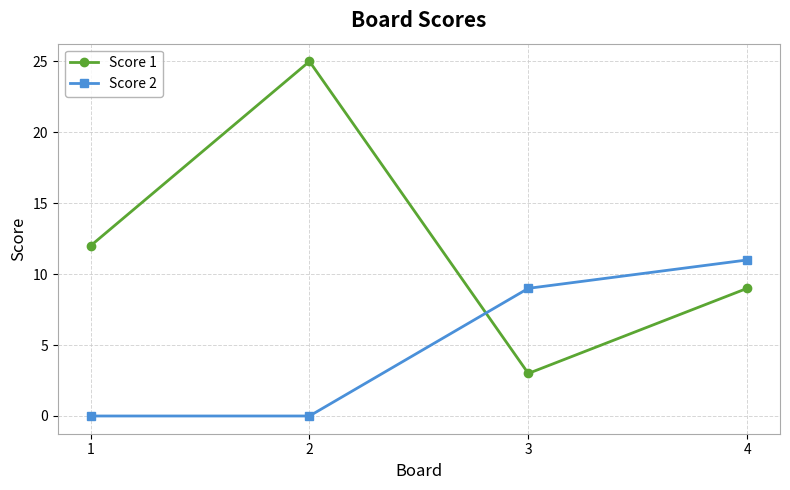

How many values in the Score 2 series are below 9?

2